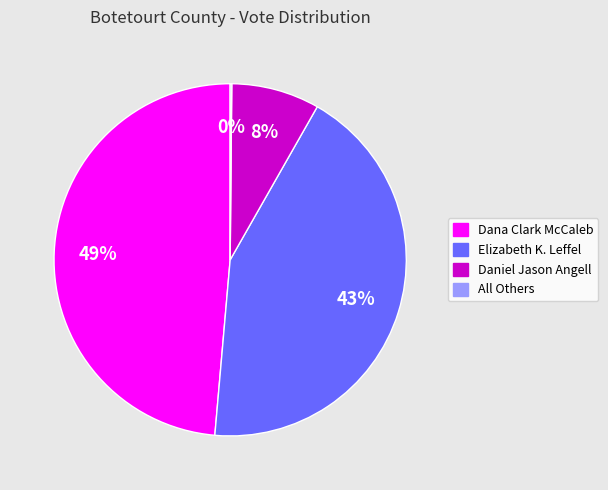

What is the ratio of the value at Elizabeth K. Leffel to the value at Dana Clark McCaleb?

0.9